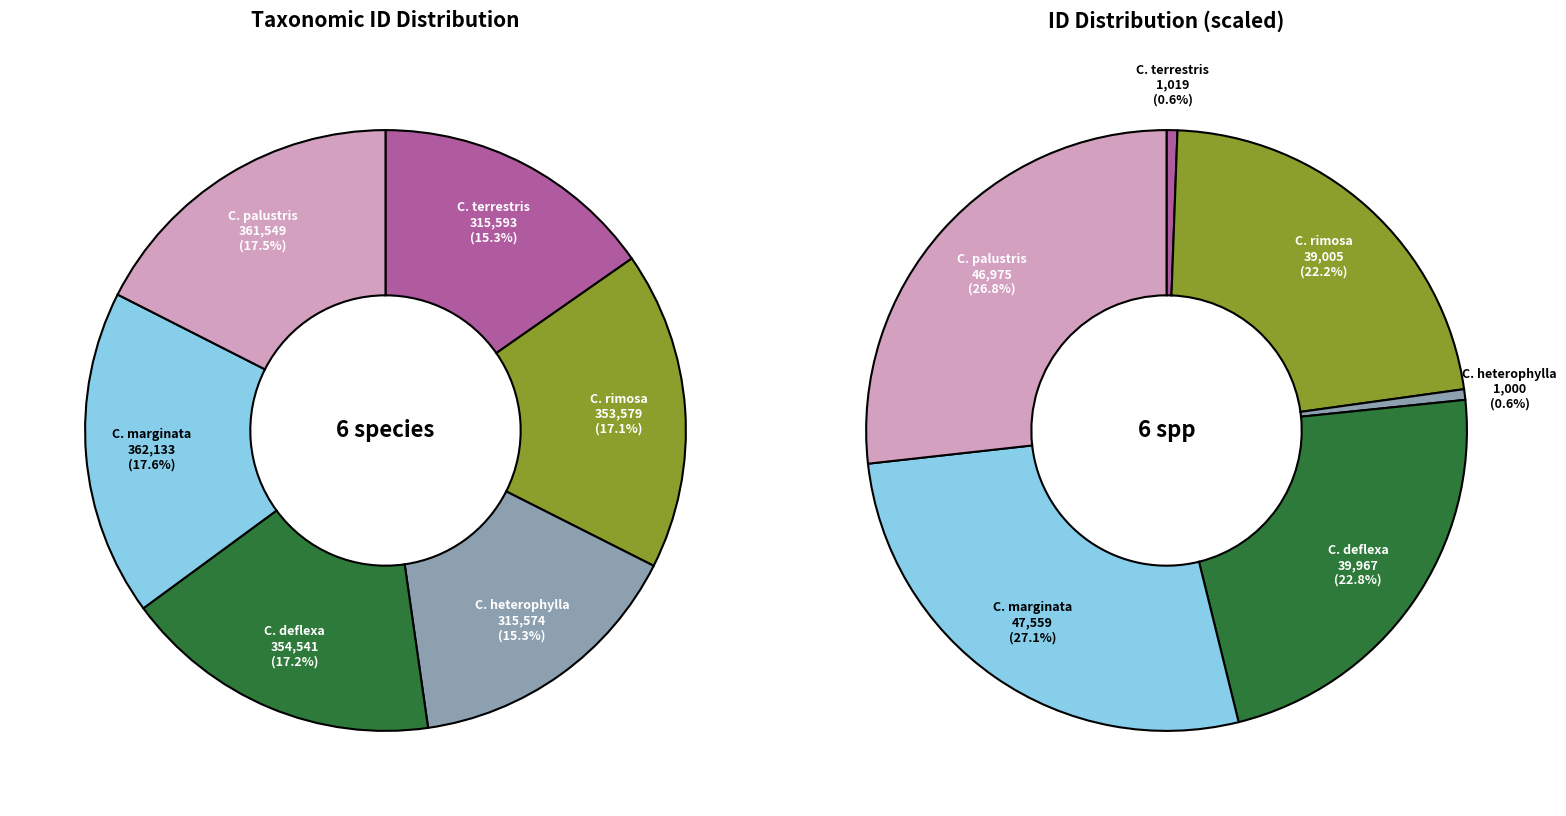

What is the total percentage of Callitriche palustris and Callitriche marginata?

35.1%